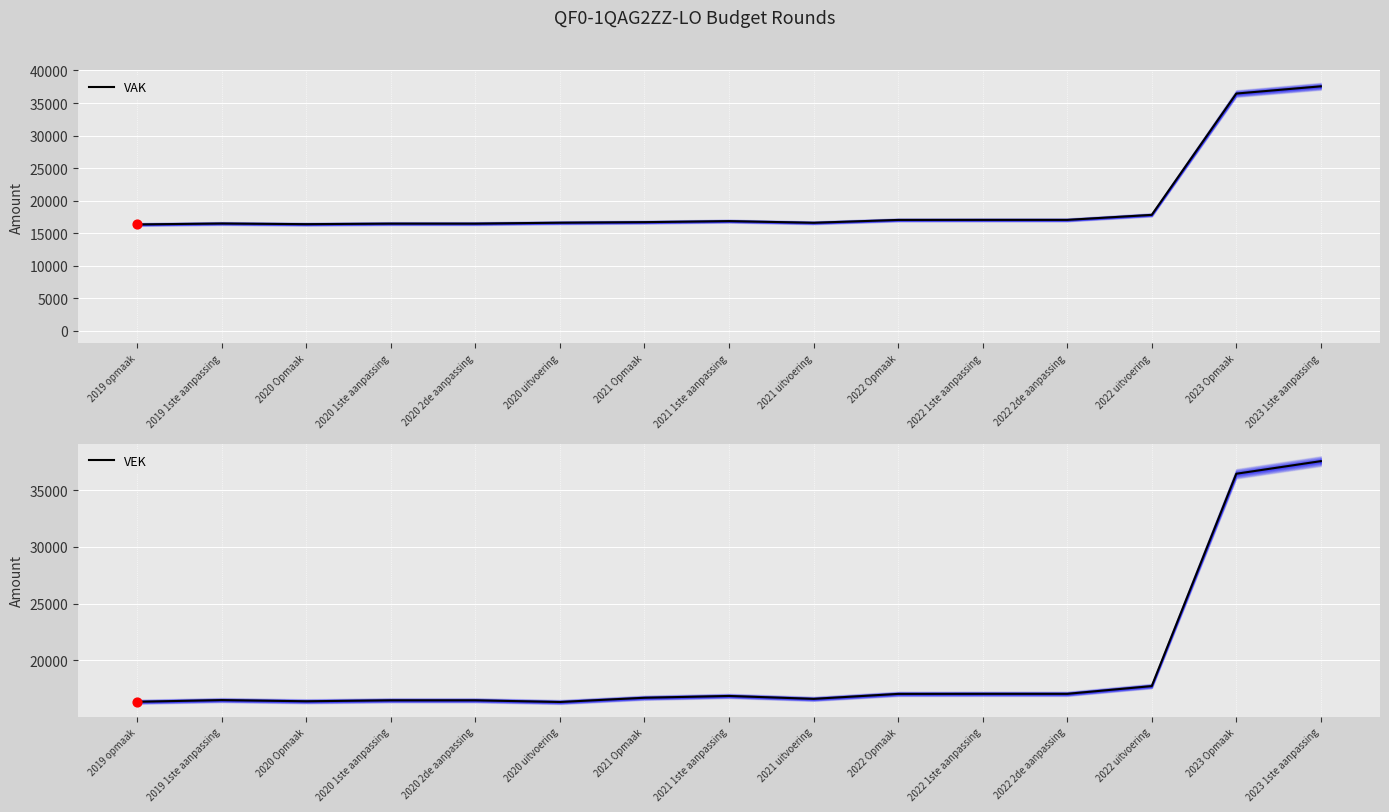

Which series has the widest spread of Y values?

VEK